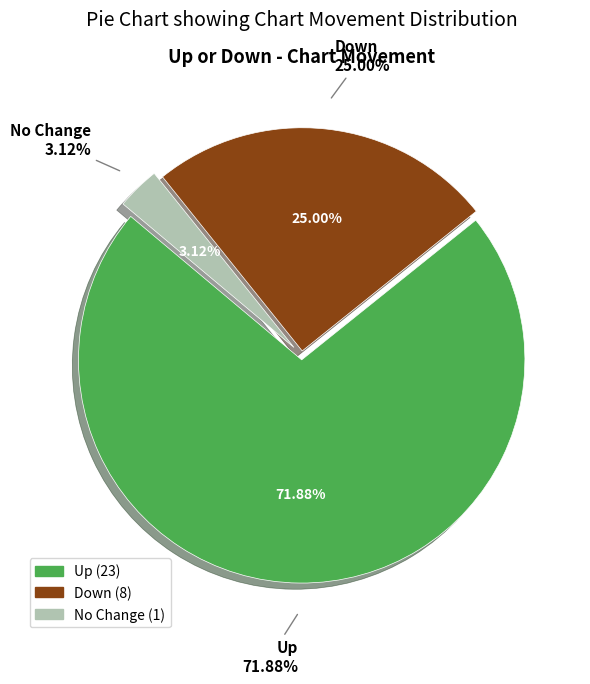

What is the largest slice in the pie chart?

up